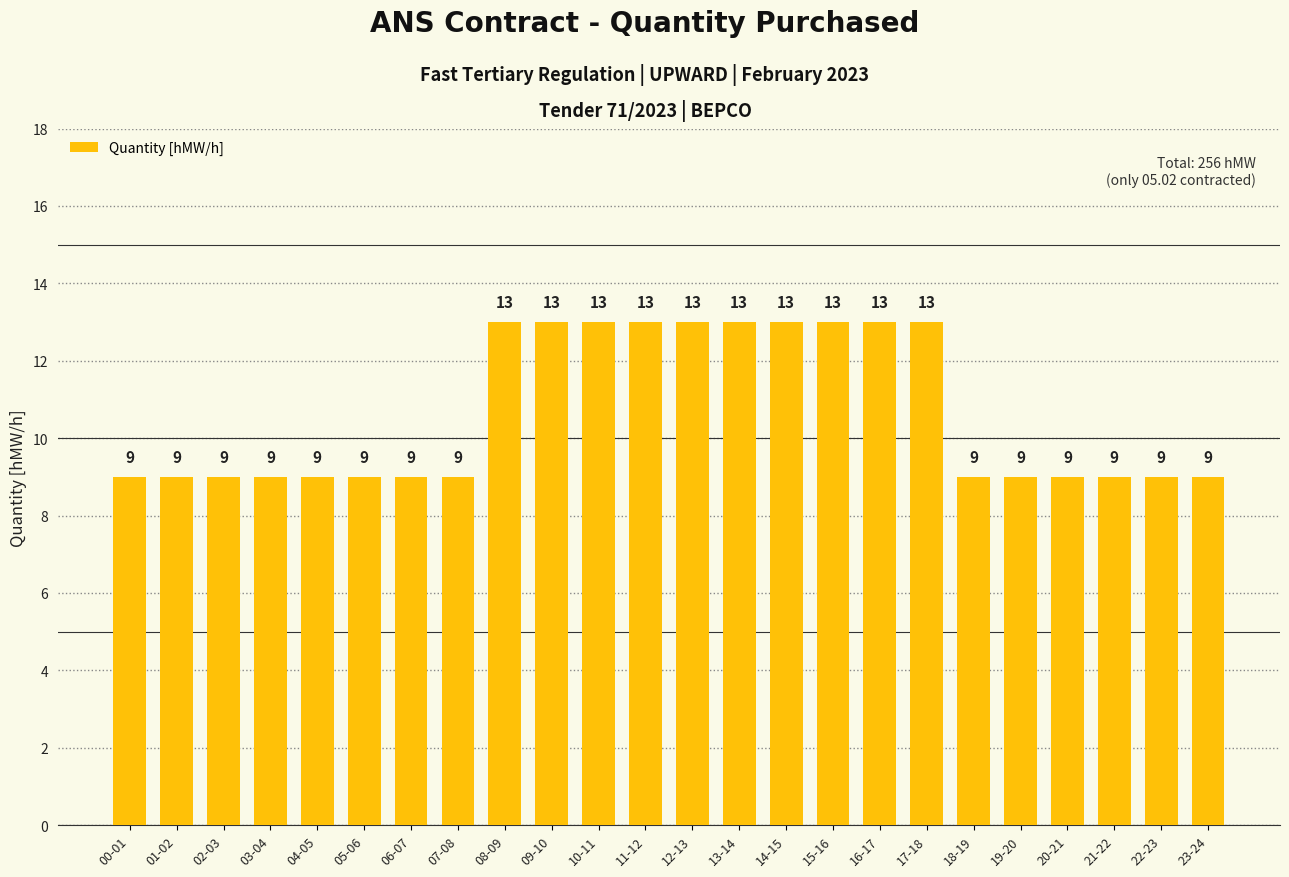

Count the number of values greater than 9.

10